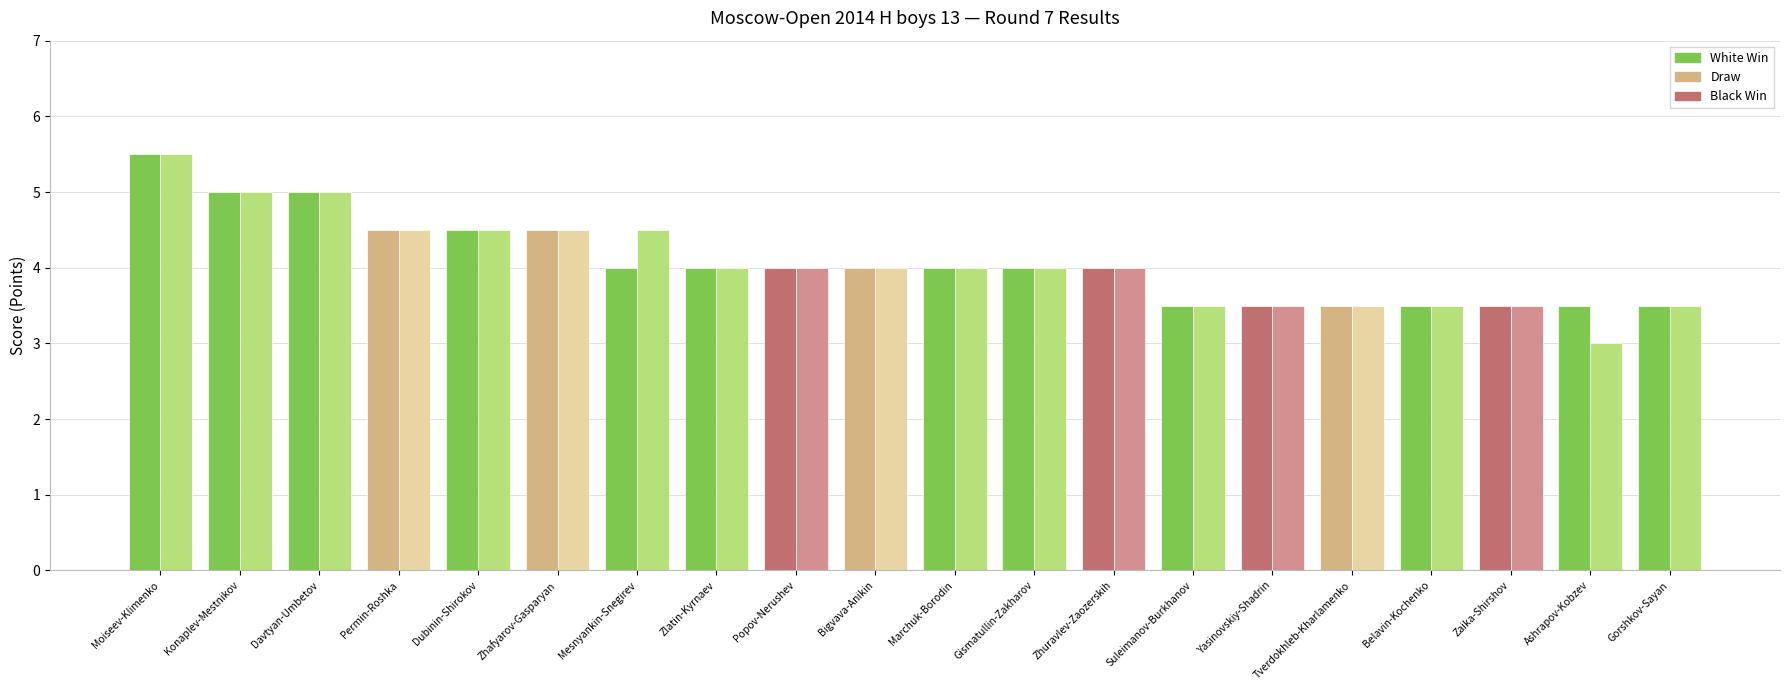

At which category is the sum across all series the highest?

Moiseev-Klimenko